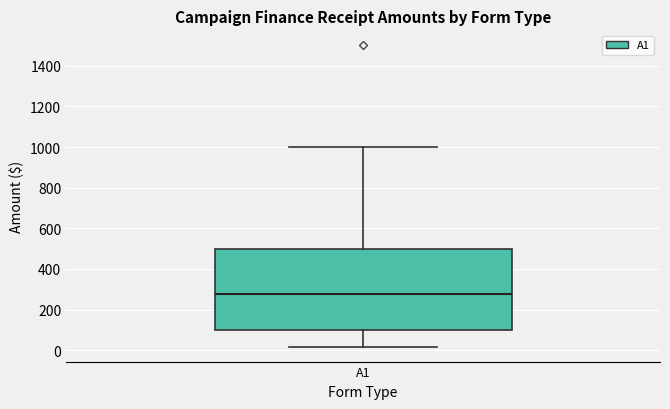

Transcribe this box plot: give where the median line is, the range the box spans, and where the two whiskers end, as read against the y-axis. The values are not printed on the chart, so give them approximately, as read against the axis.

median 280, box 100 to 500, whiskers 20 to 1000